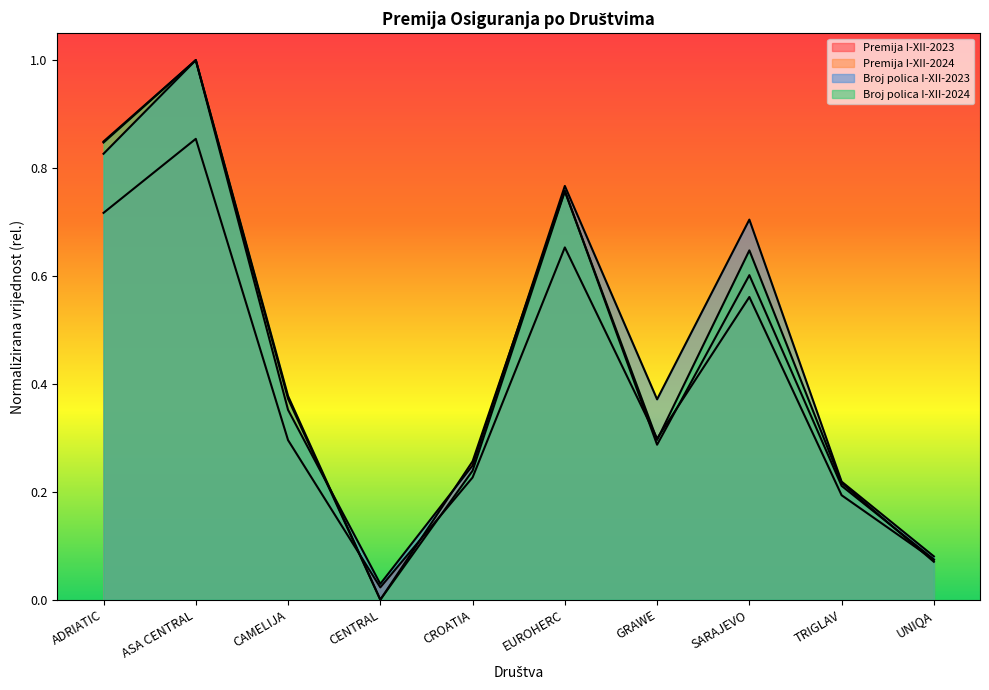

Reading left to right, what are all the values shown in this chart?

Broj polica I-XII-2023: 0.8	1.0	0.4	0.0	0.2	0.8	0.4	0.7	0.2	0.1
Broj polica I-XII-2024: 0.8	1.0	0.4	0.0	0.2	0.8	0.3	0.6	0.2	0.1
Premija I-XII-2023: 0.7	0.9	0.3	0.0	0.2	0.7	0.3	0.6	0.2	0.1
Premija I-XII-2024: 0.8	1.0	0.4	0.0	0.3	0.8	0.3	0.6	0.2	0.1